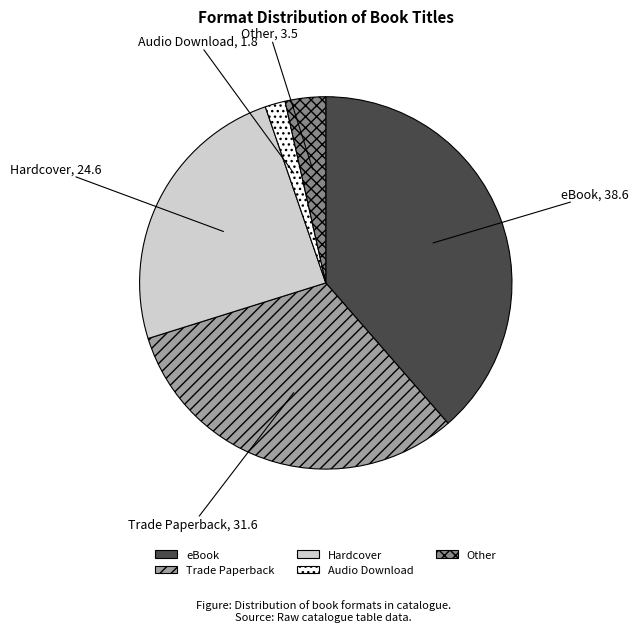

Count the number of slices in the pie.

5